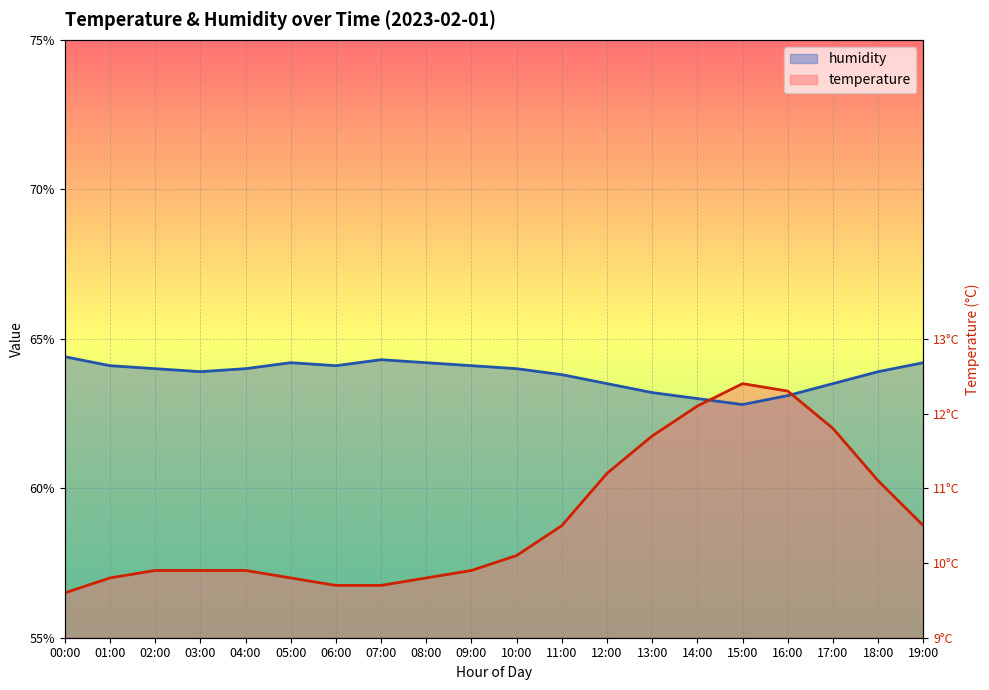

Count the number of data series in this chart.

2